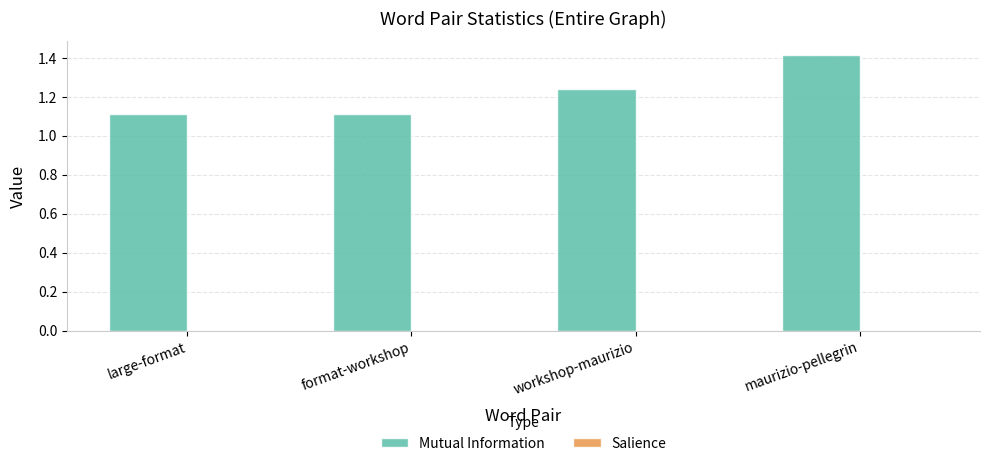

Which has a higher value, maurizio-pellegrin or format-workshop?

maurizio-pellegrin